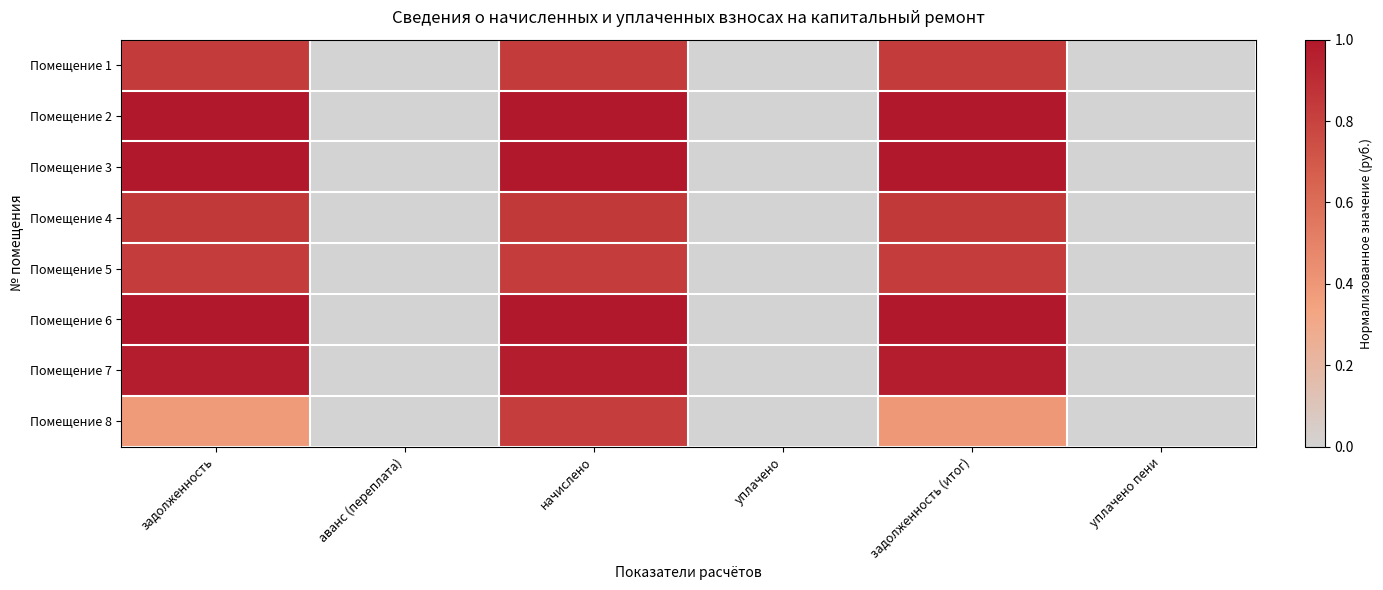

Reading left to right, extract all data points from this chart.

Помещение 1: задолженность=0.8	аванс (переплата)=0.0	начислено=0.8	уплачено=0.0	задолженность (итог)=0.8	уплачено пени=0.0
Помещение 2: задолженность=1.0	аванс (переплата)=0.0	начислено=1.0	уплачено=0.0	задолженность (итог)=1.0	уплачено пени=0.0
Помещение 3: задолженность=1.0	аванс (переплата)=0.0	начислено=1.0	уплачено=0.0	задолженность (итог)=1.0	уплачено пени=0.0
Помещение 4: задолженность=0.8	аванс (переплата)=0.0	начислено=0.8	уплачено=0.0	задолженность (итог)=0.8	уплачено пени=0.0
Помещение 5: задолженность=0.8	аванс (переплата)=0.0	начислено=0.8	уплачено=0.0	задолженность (итог)=0.8	уплачено пени=0.0
Помещение 6: задолженность=1.0	аванс (переплата)=0.0	начислено=1.0	уплачено=0.0	задолженность (итог)=1.0	уплачено пени=0.0
Помещение 7: задолженность=1.0	аванс (переплата)=0.0	начислено=1.0	уплачено=0.0	задолженность (итог)=1.0	уплачено пени=0.0
Помещение 8: задолженность=0.4	аванс (переплата)=0.0	начислено=0.8	уплачено=0.0	задолженность (итог)=0.4	уплачено пени=0.0